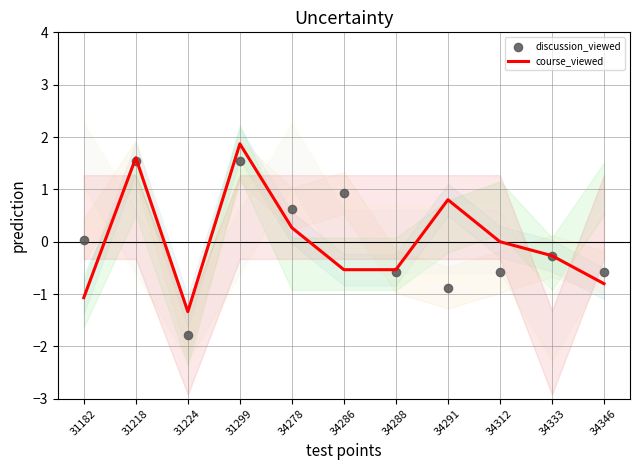

What is the total value across all series at 34278?

0.9